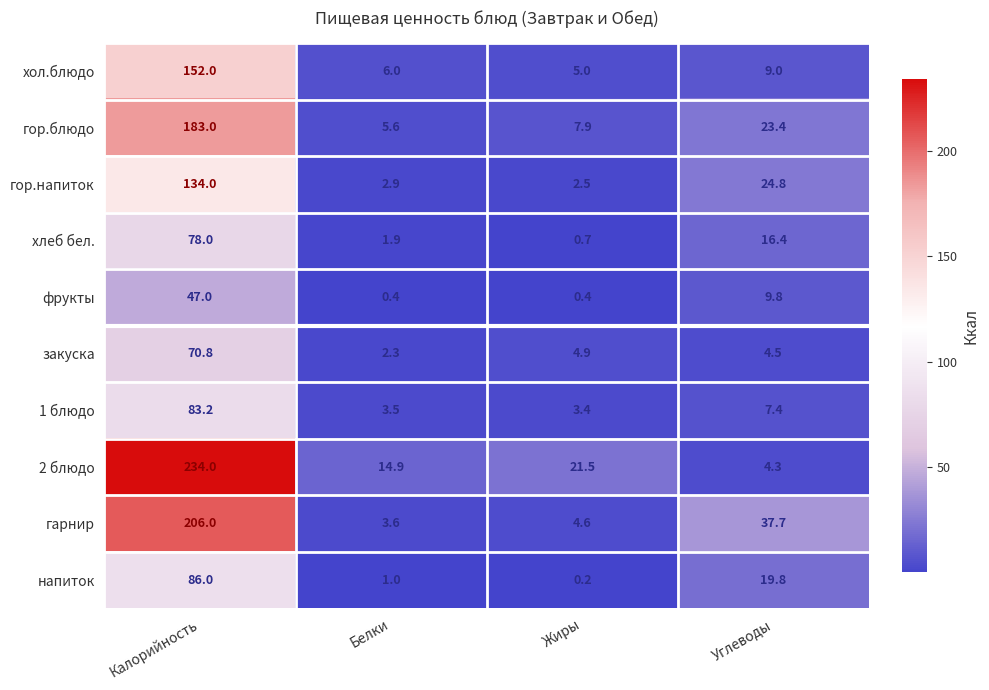

Is it true that гор.напиток equals 134.0 at Калорийность?

True